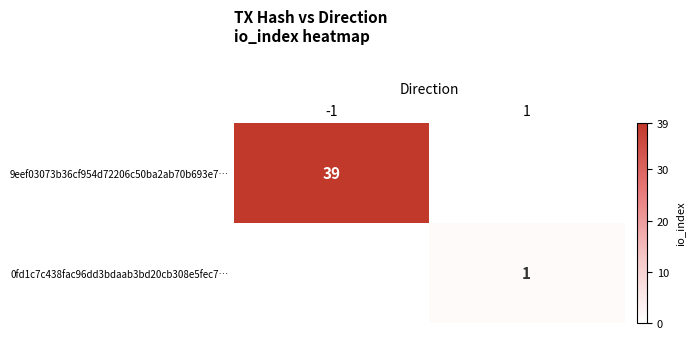

The value of 9eef03073b36cf954d72206c50ba2ab70b693e7… at -1 is 39. True or false?

True